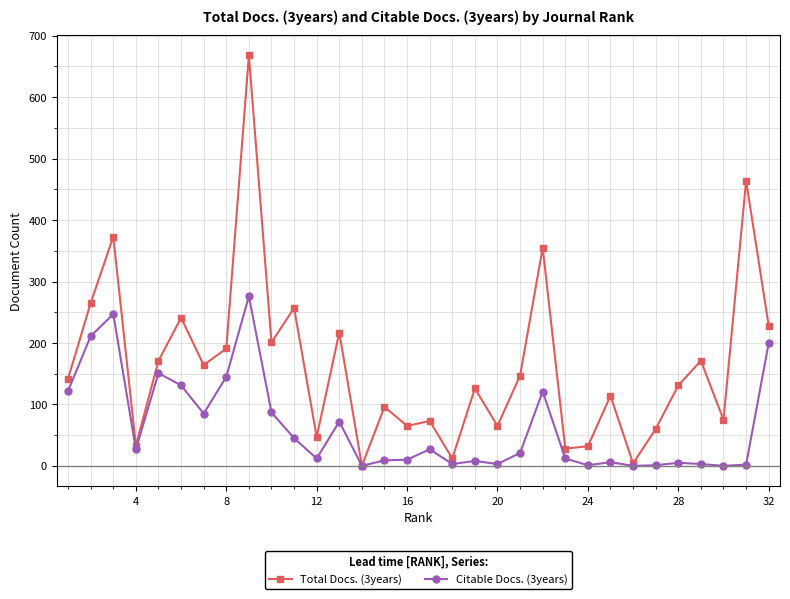

Which series has the largest total across all categories?

Total Docs. (3years)